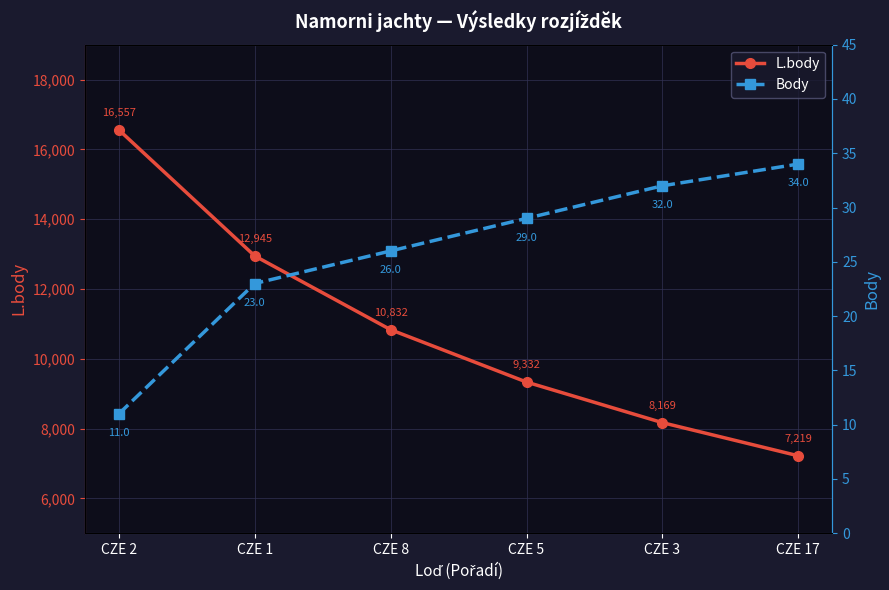

At CZE 3, list the series in order from smallest to largest.

Body, L.body